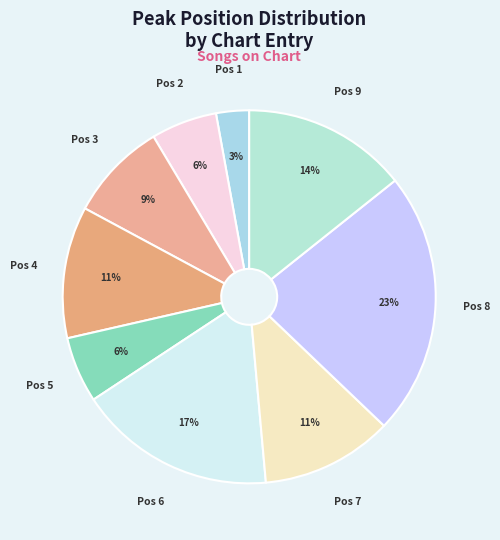

Which slice is the smallest?

Pos 1